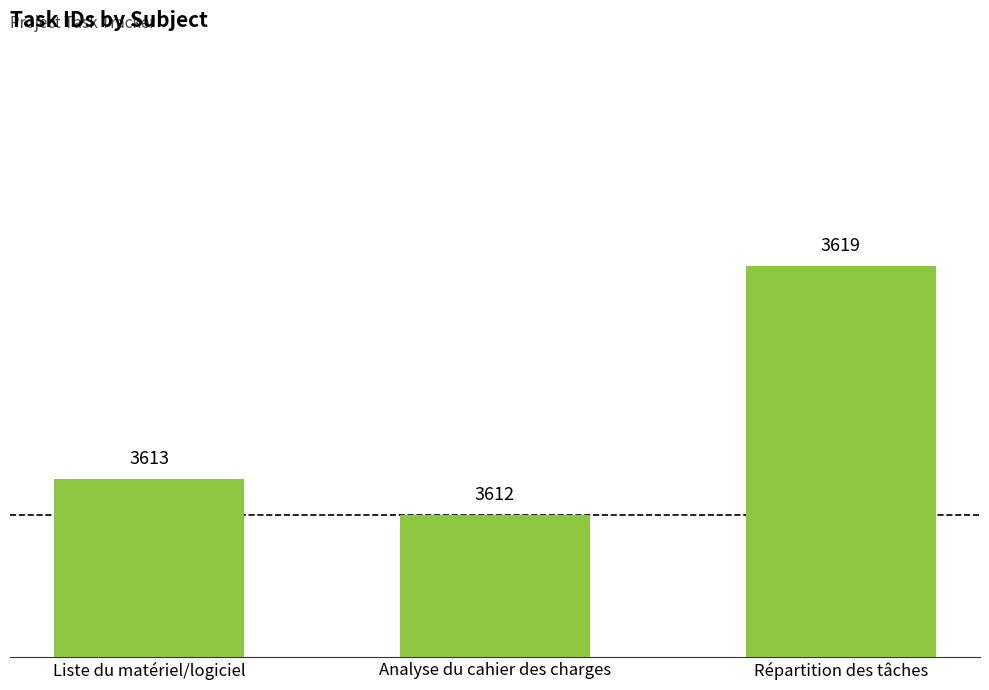

Reading left to right, what are all the values shown in this chart?

Liste du matériel/logiciel=3613	Analyse du cahier des charges=3612	Répartition des tâches=3619